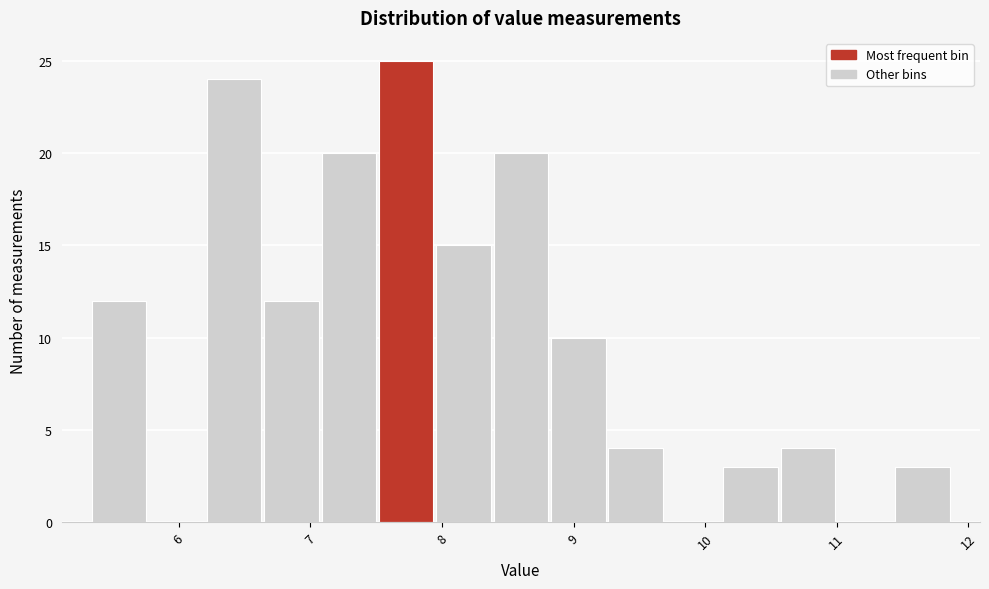

What is the height of the bar covering 9.3 to 9.7 on the x-axis? Neither the bar edges nor the heights are printed on the chart, so give them approximately, as read against the axes.

4